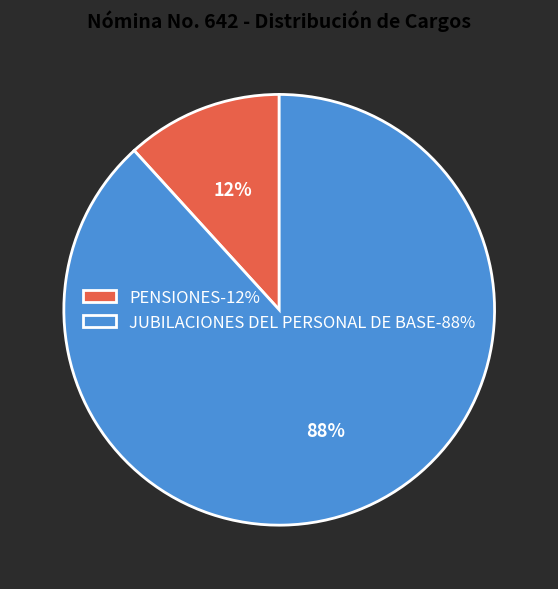

Count the number of slices in the pie.

2